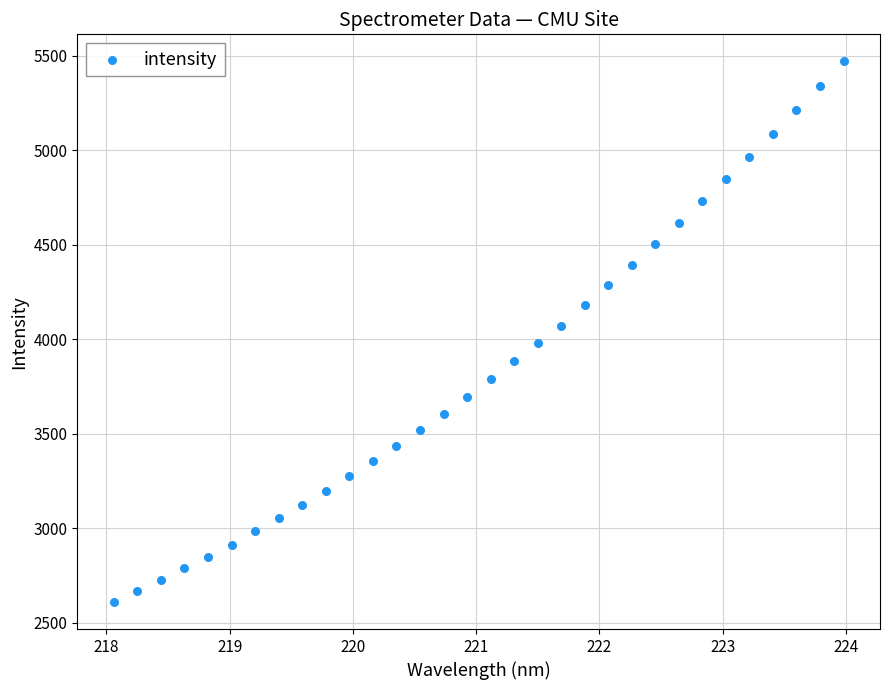

What is the range of X values (max minus min)?

5.9